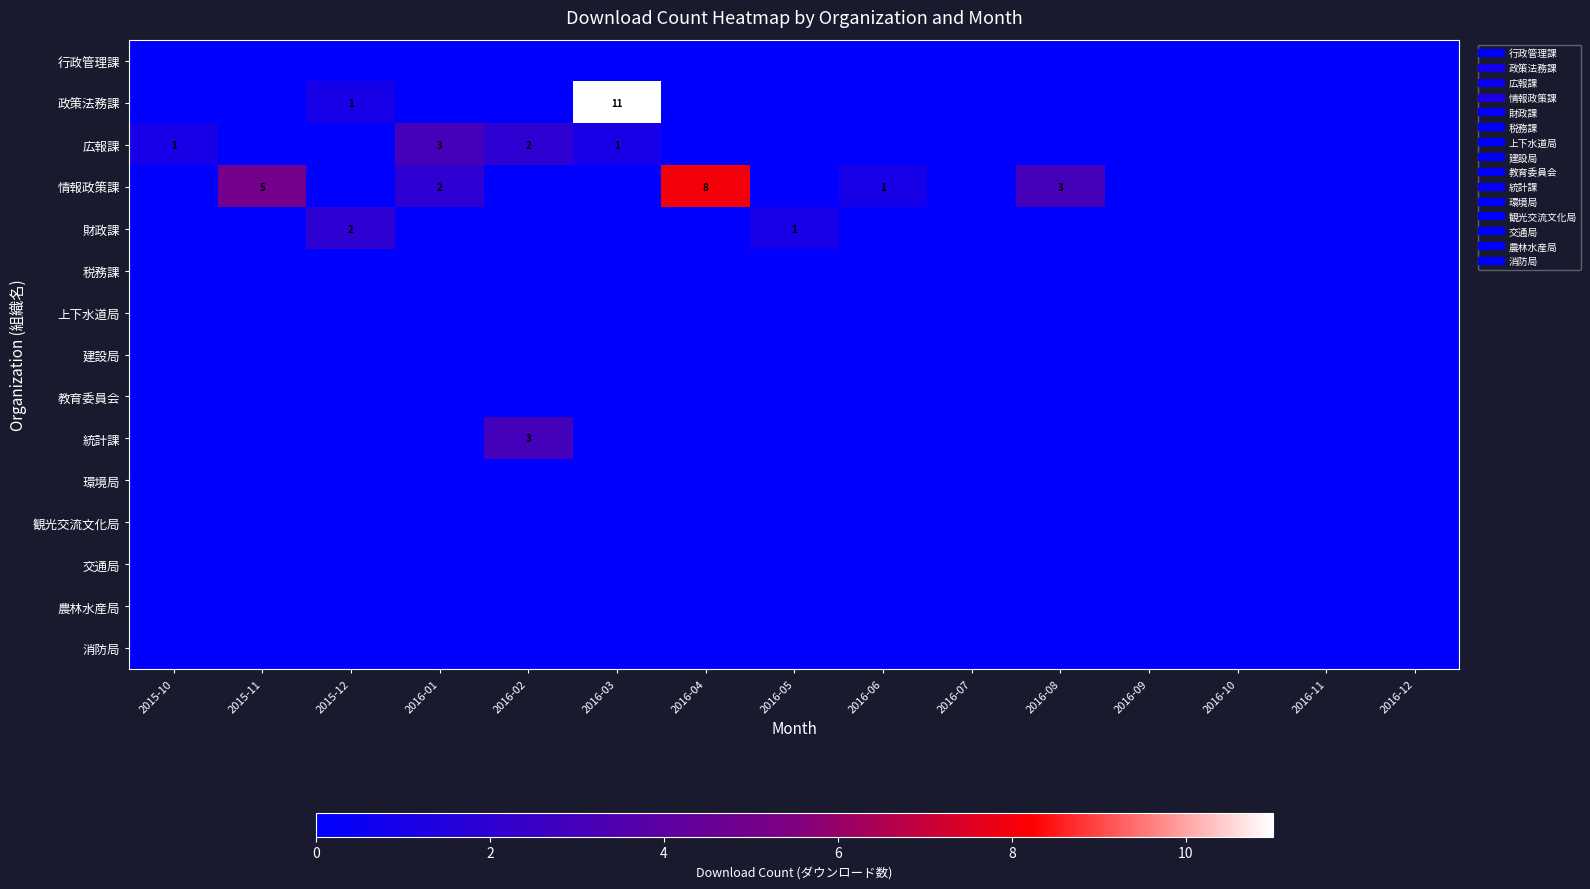

Which category has the highest value in the 財政課 series?

2015-12